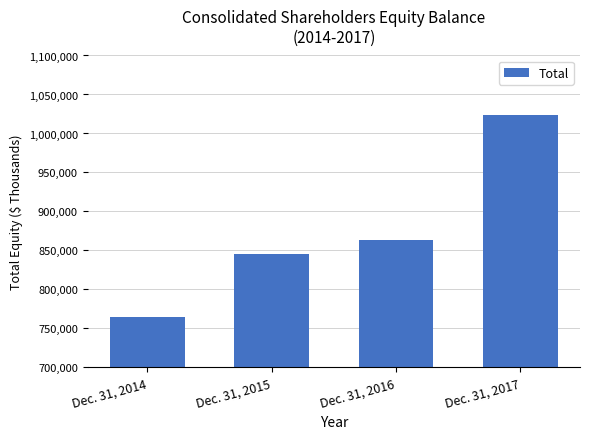

Which has a higher value, Dec. 31, 2015 or Dec. 31, 2014?

Dec. 31, 2015